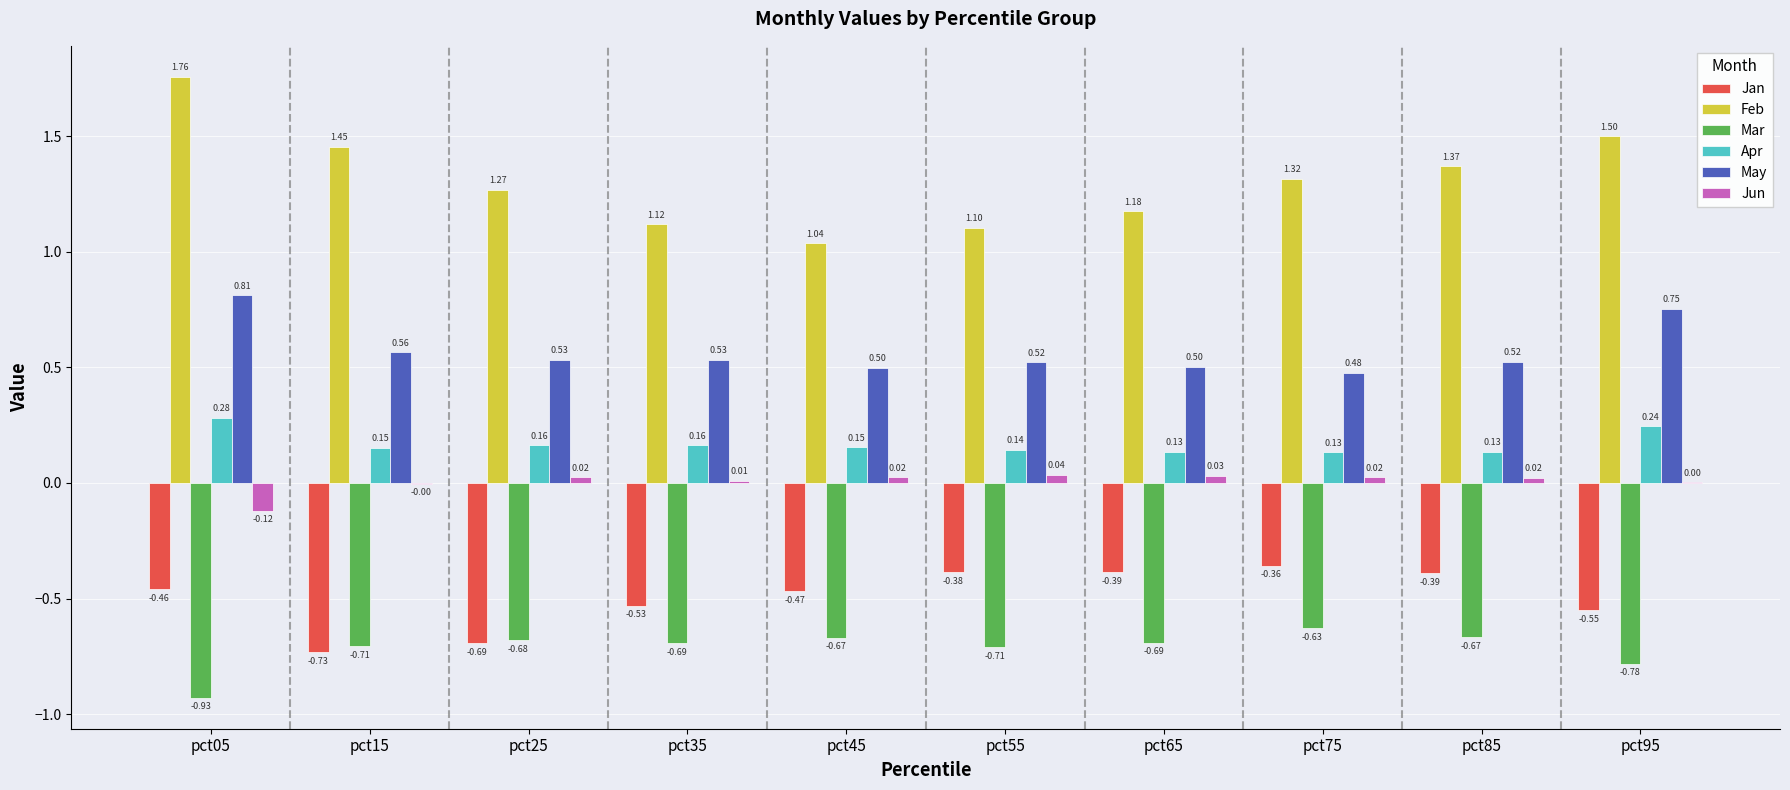

What is the sum of the Mar values at pct35 and pct85?

-1.4